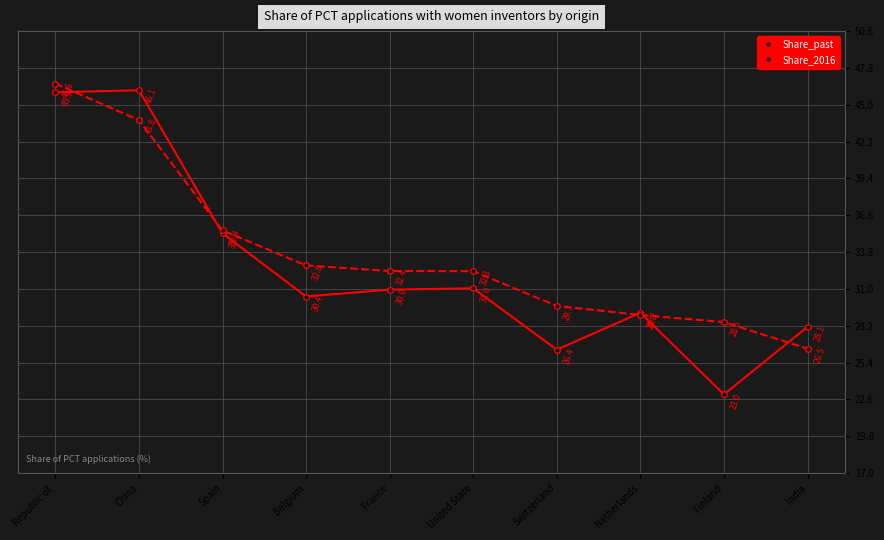

Reading left to right, extract all data points from this chart.

Share_past: 45.9	46.1	35.2	30.4	30.9	31.0	26.4	29.2	23.0	28.1
Share_2016: 46.6	43.8	35.4	32.8	32.4	32.3	29.7	29.0	28.5	26.5